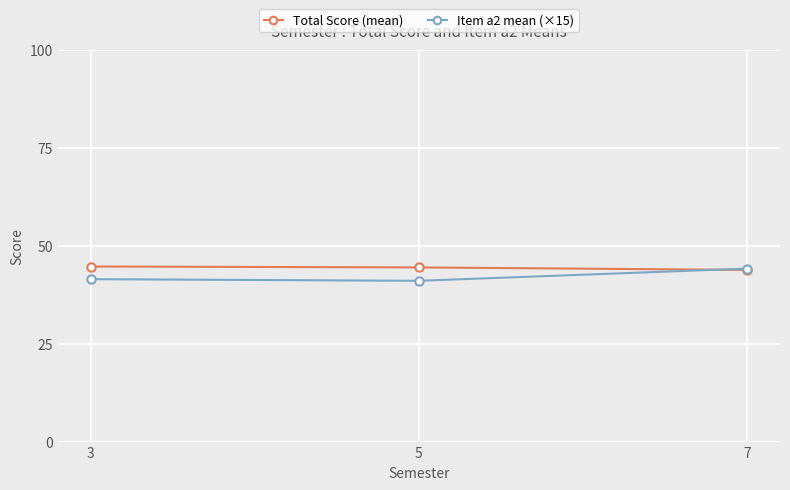

What is the maximum value shown in the chart?

44.7